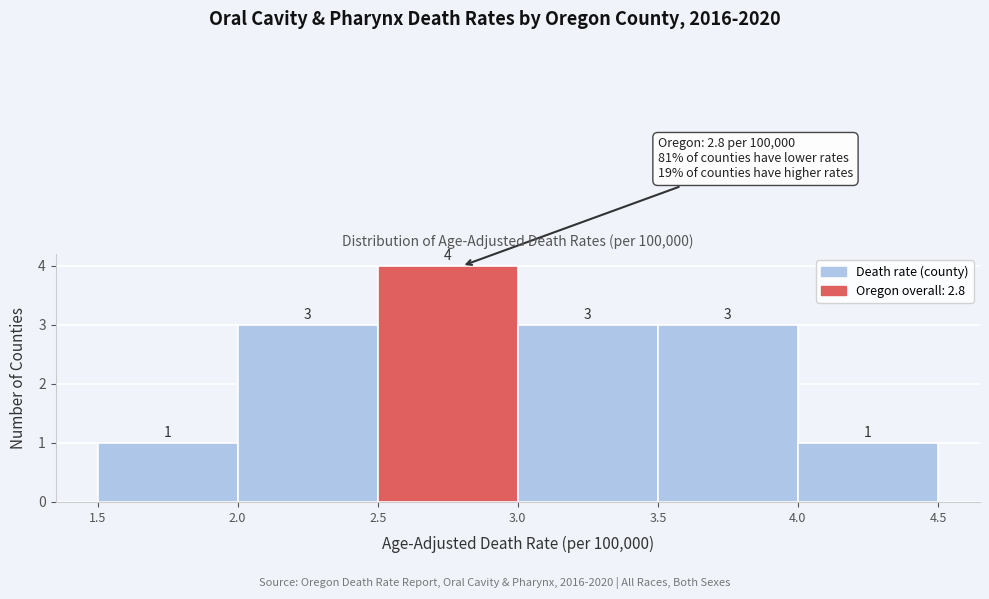

Reading left to right, transcribe this chart: for each bar, give the range it covers on the x-axis and its height.

1.5 to 2.0: 1
2.0 to 2.5: 3
2.5 to 3.0: 4
3.0 to 3.5: 3
3.5 to 4.0: 3
4.0 to 4.5: 1